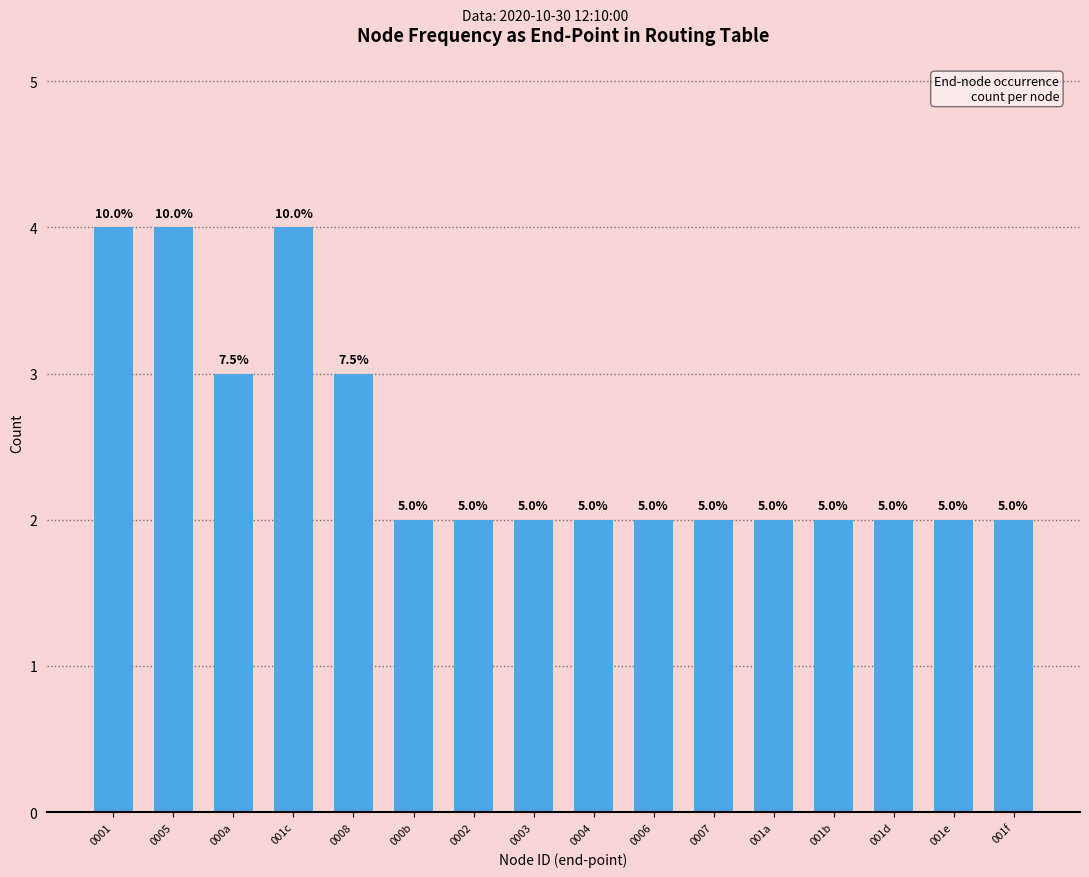

Which category has the highest value across all series?

0001